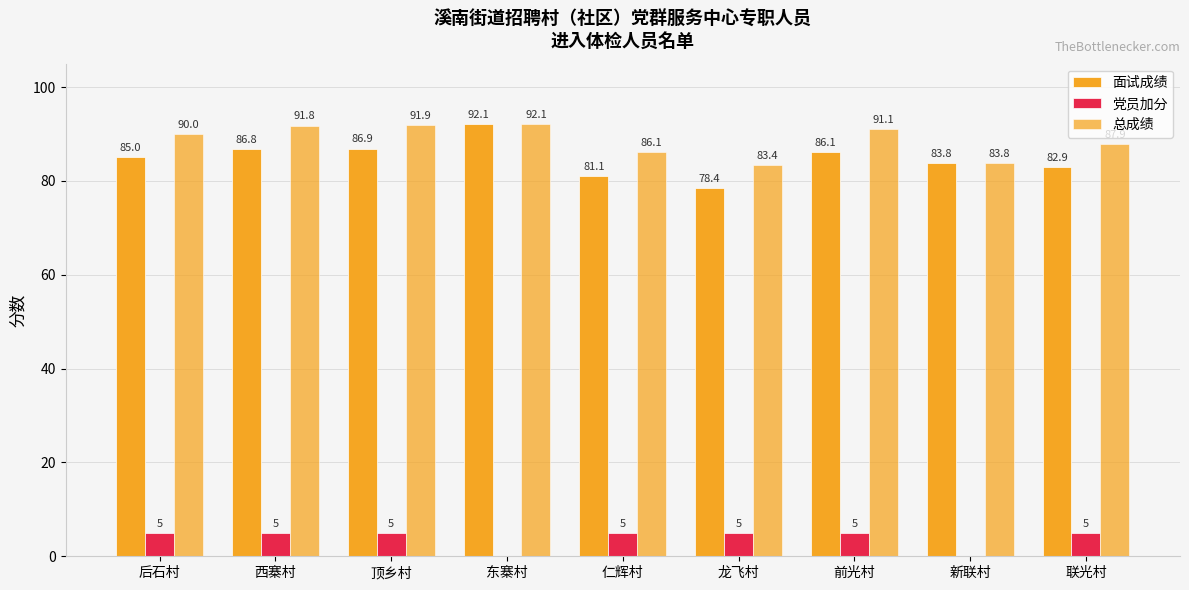

How many distinct data groups are displayed?

3